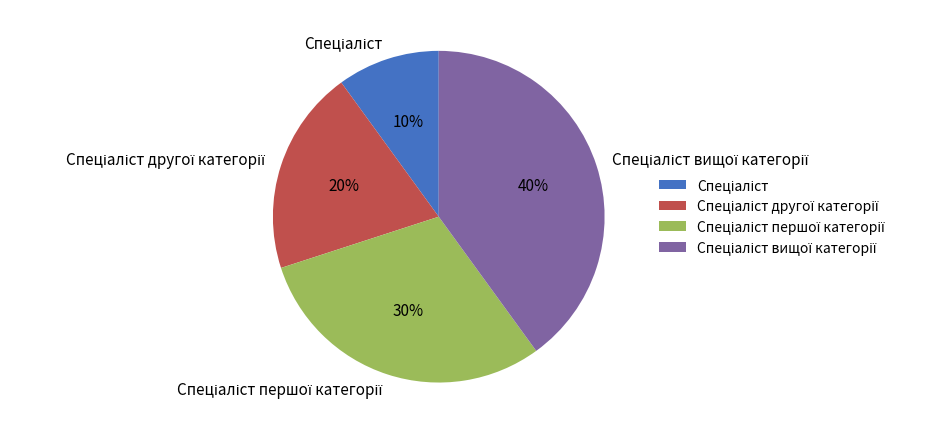

Is there any slice that represents more than half of the pie?

No